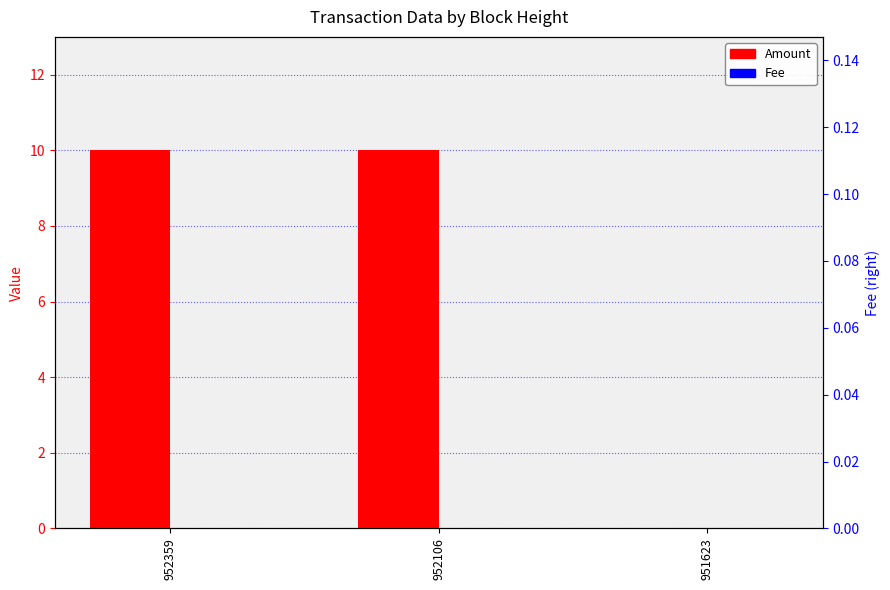

How many values in the Amount series are below 10?

1